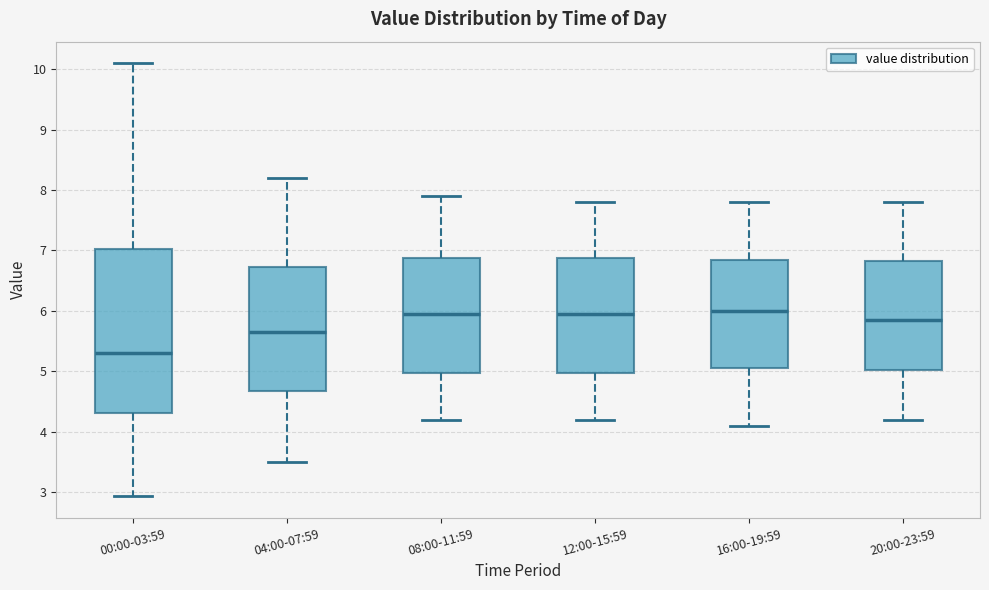

Reading left to right, transcribe this box plot: for each box, give where its median line is, the range the box spans, and where its two whiskers end, as read against the y-axis. The values are not printed on the chart, so give them approximately, as read against the axis.

00:00-03:59: median 5.3, box 4.3 to 7.0, whiskers 2.9 to 10.1
04:00-07:59: median 5.7, box 4.7 to 6.7, whiskers 3.5 to 8.2
08:00-11:59: median 6.0, box 5.0 to 6.9, whiskers 4.2 to 7.9
12:00-15:59: median 6.0, box 5.0 to 6.9, whiskers 4.2 to 7.8
16:00-19:59: median 6.0, box 5.1 to 6.9, whiskers 4.1 to 7.8
20:00-23:59: median 5.9, box 5.0 to 6.8, whiskers 4.2 to 7.8